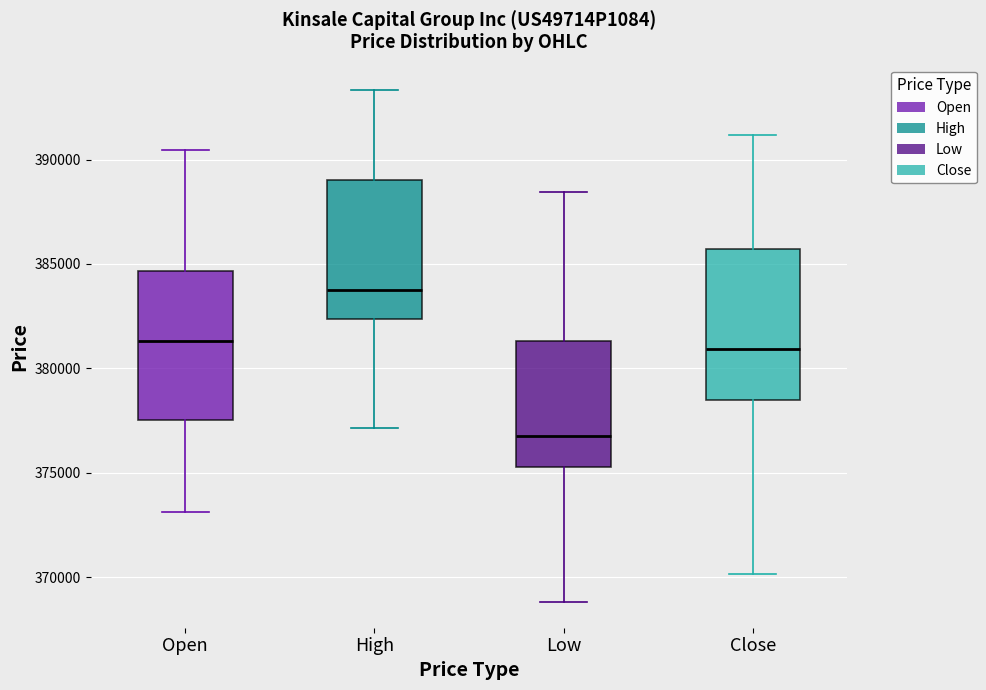

Which box's median line is the lowest?

Low